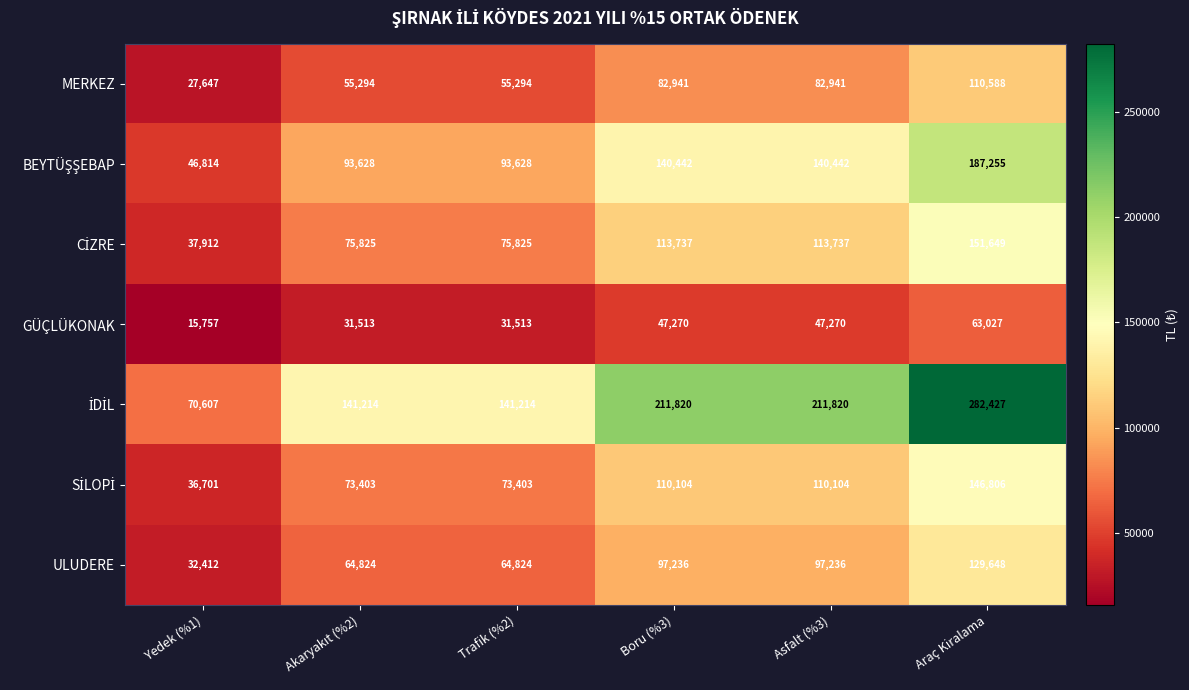

At which category is the sum across all series the highest?

Araç Kiralama